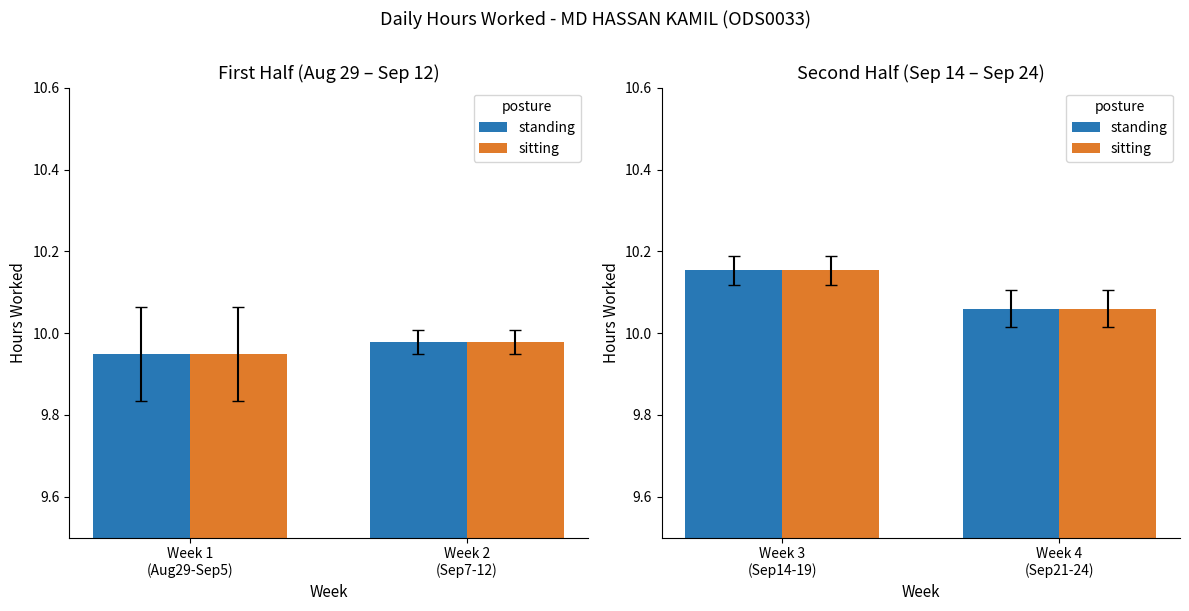

What is the label of the 2nd bar from the right?

Week 3 (Sep14-19)